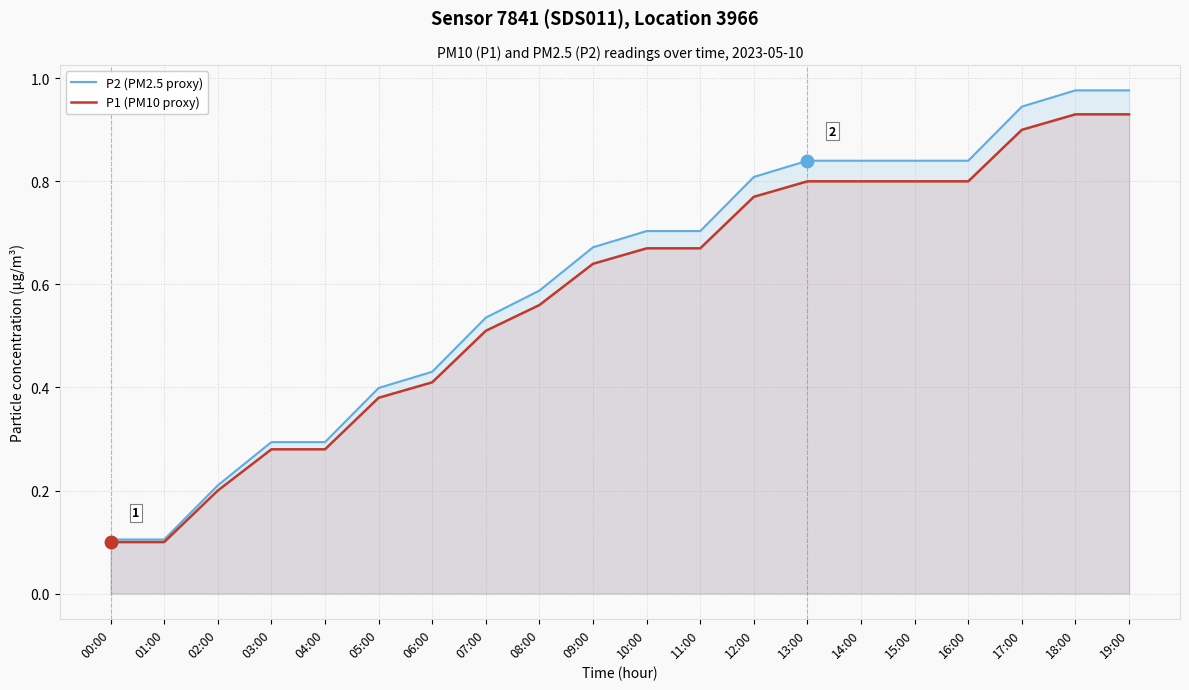

Reading left to right, what are all the values shown in this chart?

P2 (PM2.5 proxy): 0.1	0.1	0.2	0.3	0.3	0.4	0.4	0.5	0.6	0.7	0.7	0.7	0.8	0.8	0.8	0.8	0.8	0.9	1.0	1.0
P1 (PM10 proxy): 0.1	0.1	0.2	0.3	0.3	0.4	0.4	0.5	0.6	0.6	0.7	0.7	0.8	0.8	0.8	0.8	0.8	0.9	0.9	0.9